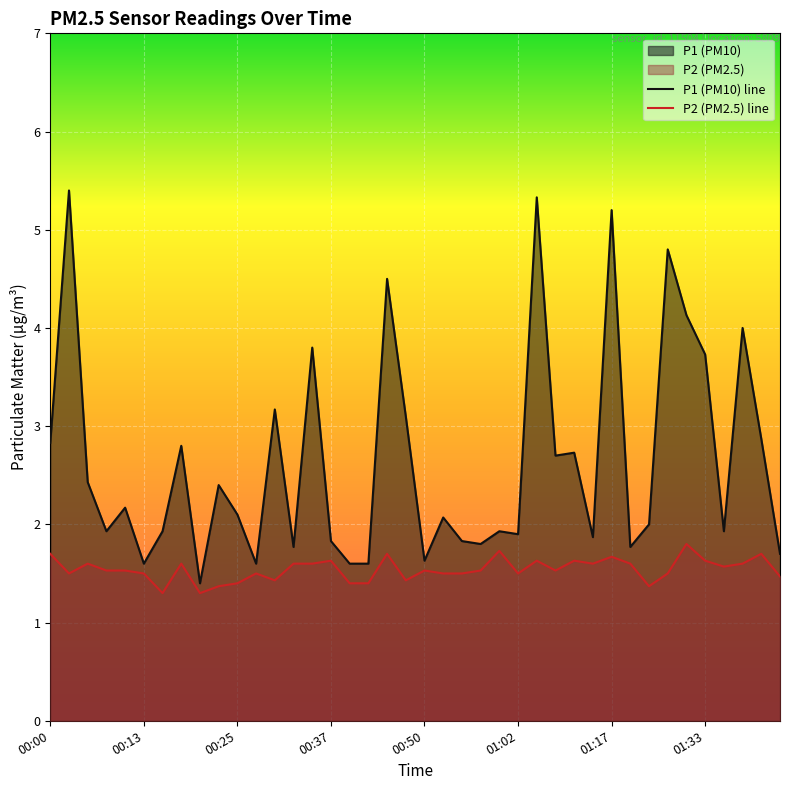

At which label does P1 first exceed 2?

00:00